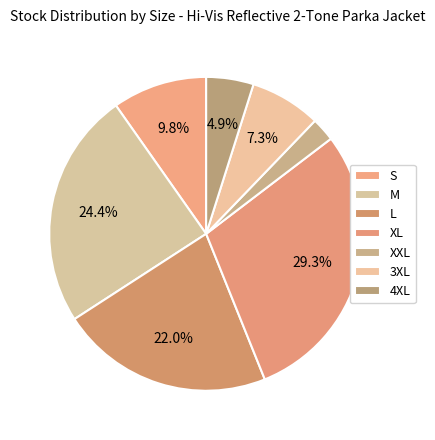

What percentage is the L slice, to the nearest percent?

22%